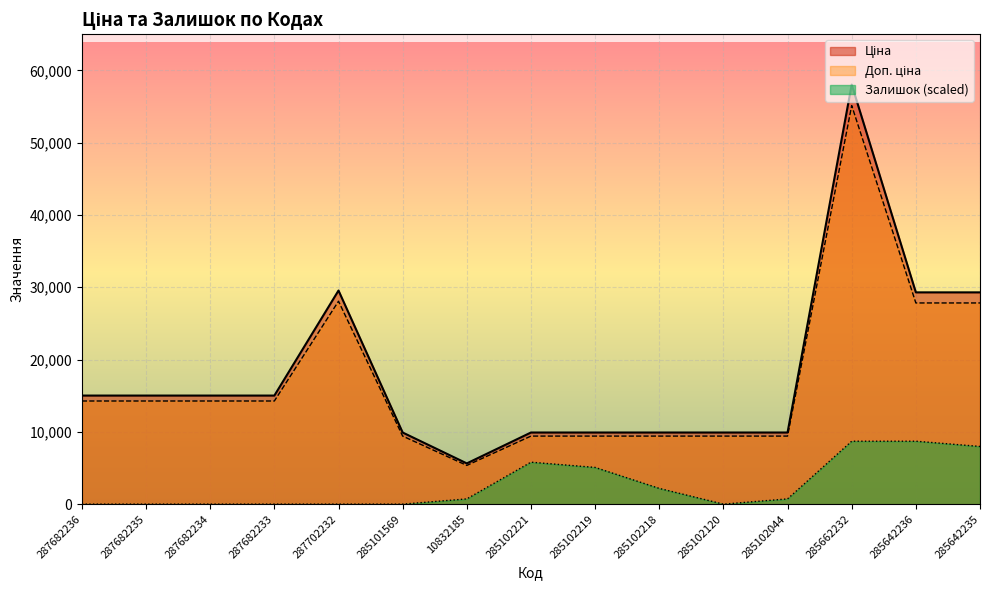

How many lines are shown in the chart?

3